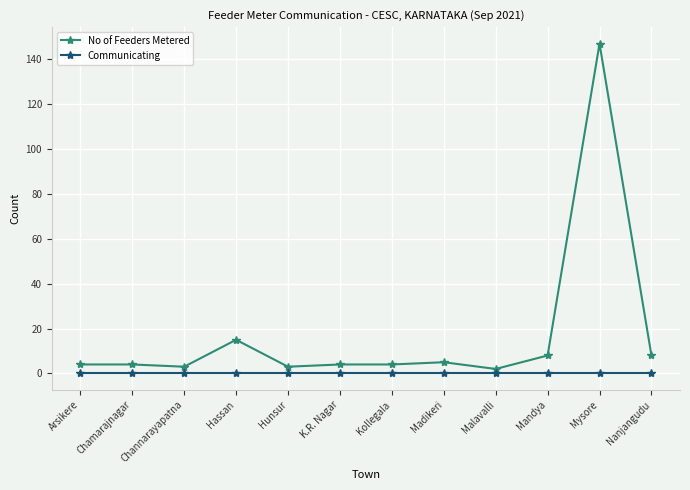

What is the label of the 7th point from the left?

Kollegala